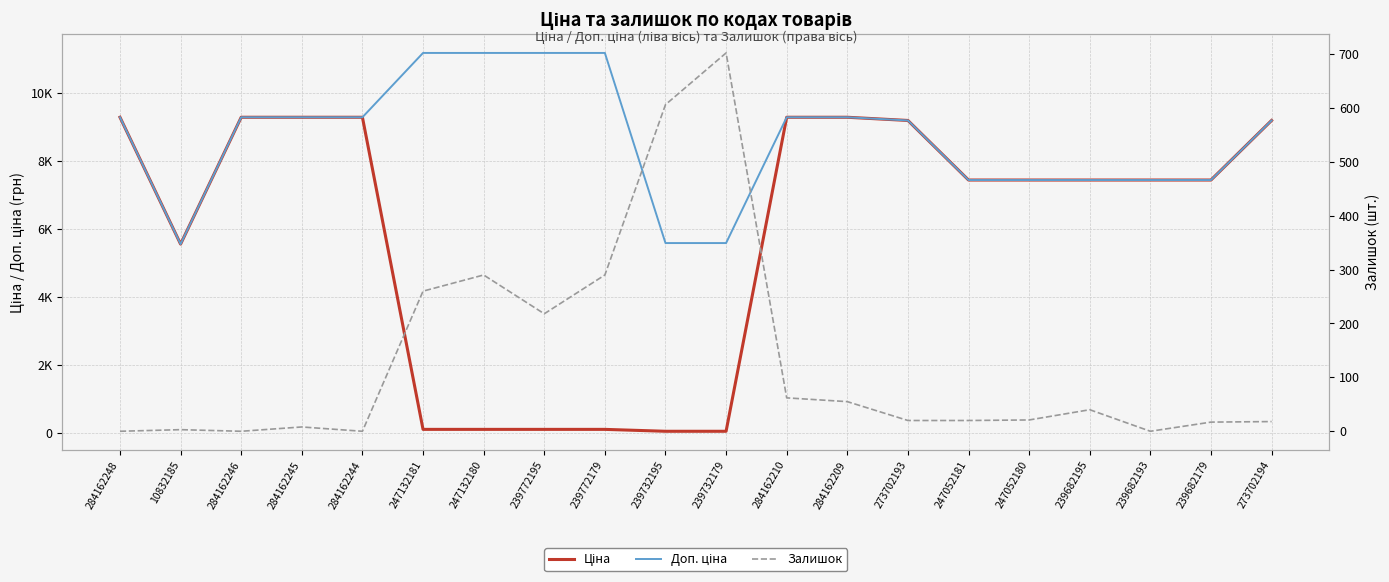

Which series ends up on top after the final intersection of Ціна and Залишок?

Ціна